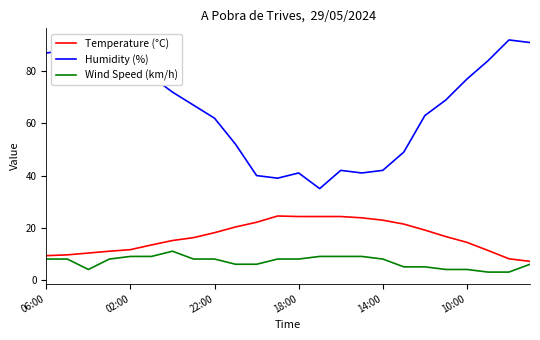

What are all the series names shown in the legend?

Temperature (°C), Humidity (%), Wind Speed (km/h)